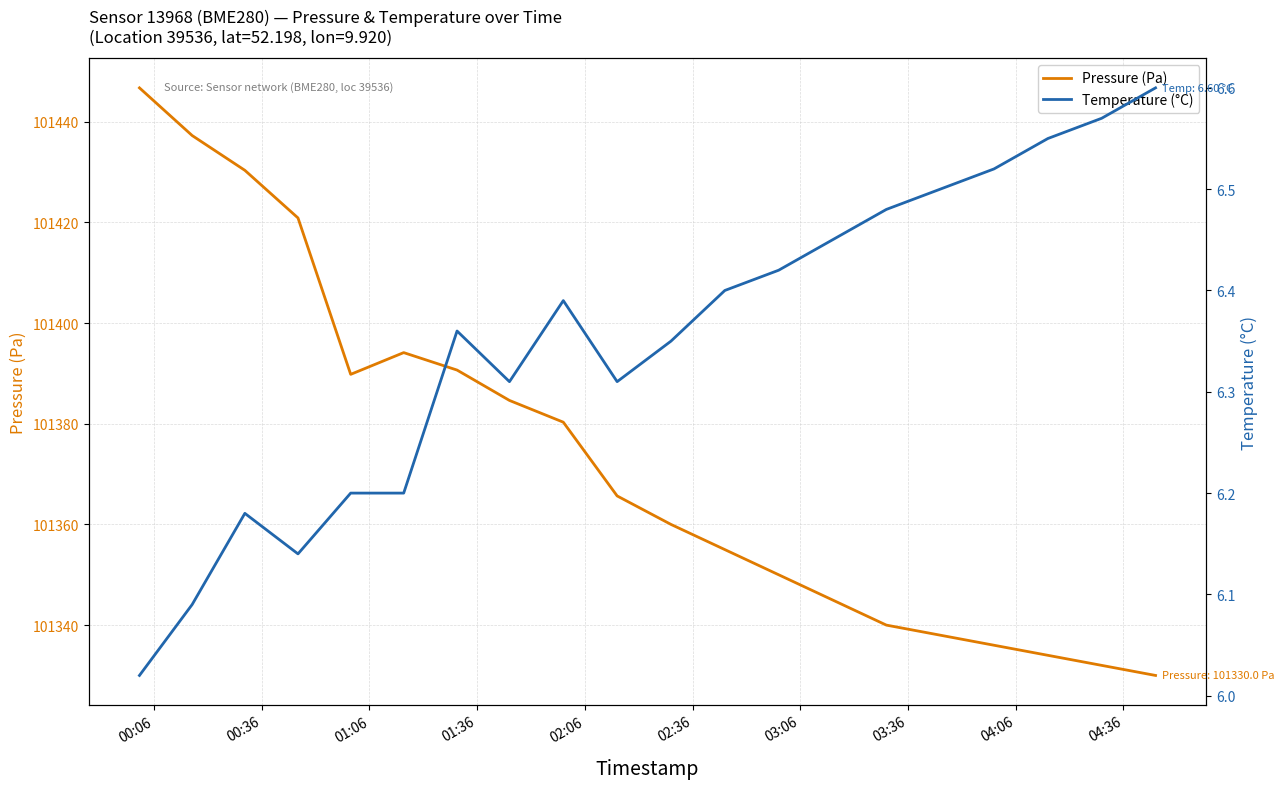

What is the highest value of the Pressure (Pa) series?

101446.7